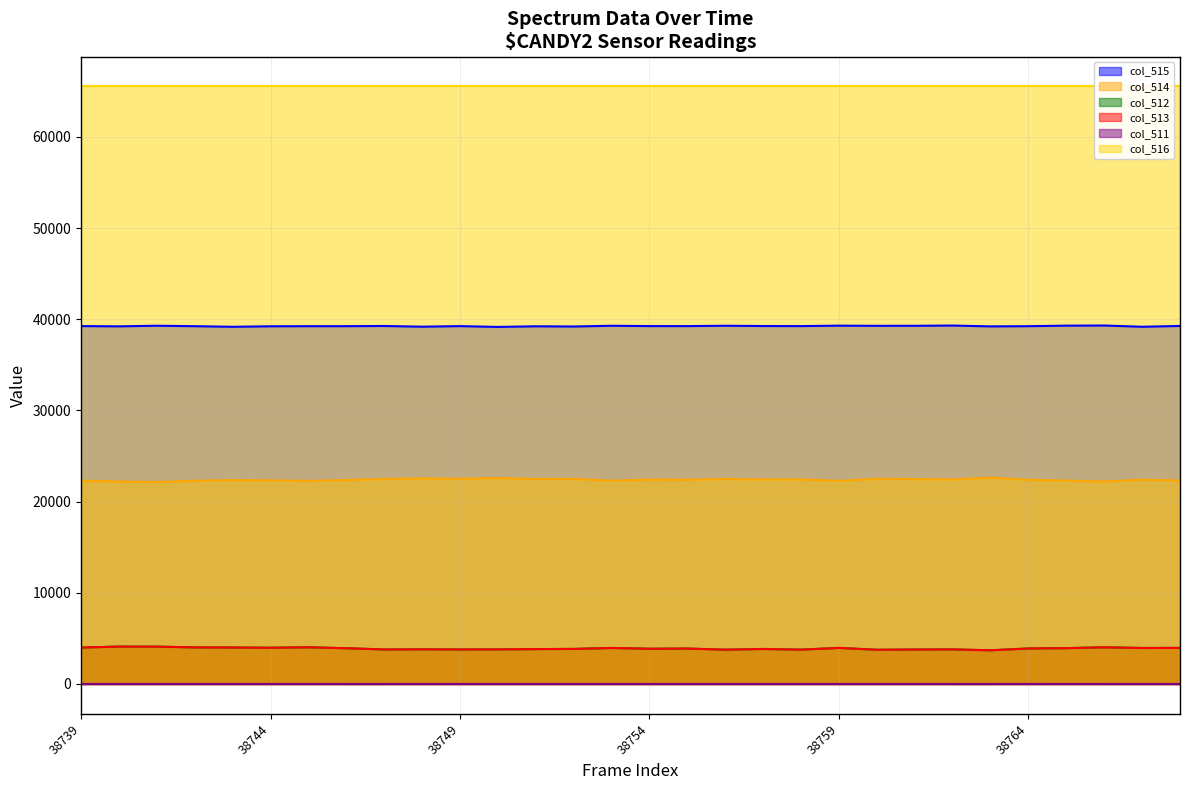

True or false: col_513 and col_511 cross at least once.

False